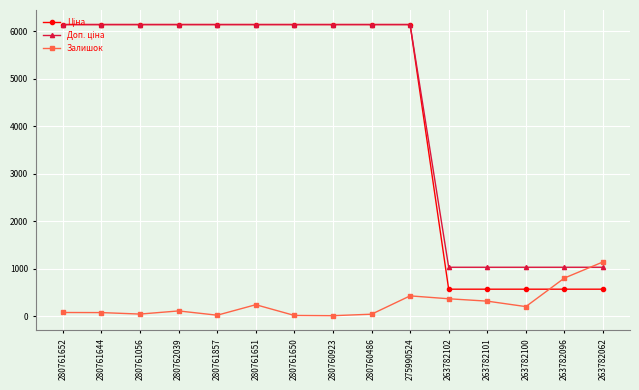

True or false: Залишок has more than 0 points higher than both neighbors.

True